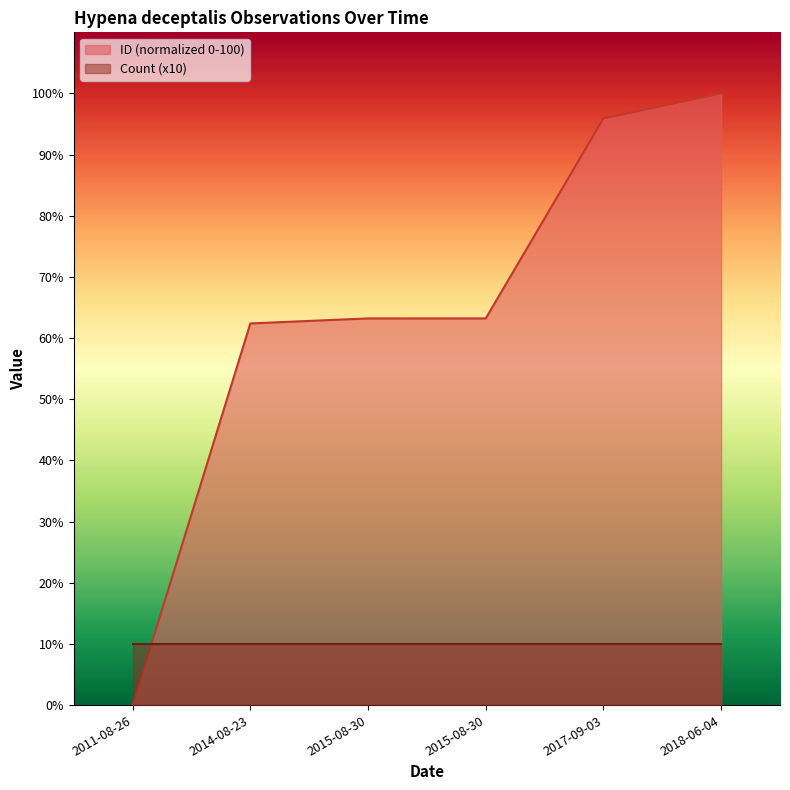

Rank the categories by value from highest to lowest.

2018-06-04, 2017-09-03, 2015-08-30, 2015-08-30, 2014-08-23, 2011-08-26